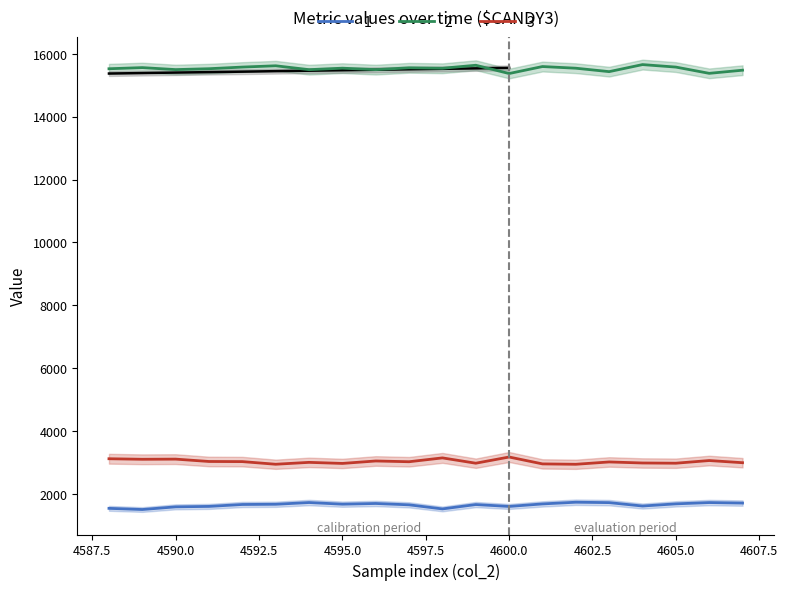

What is the maximum value for 3?

3179